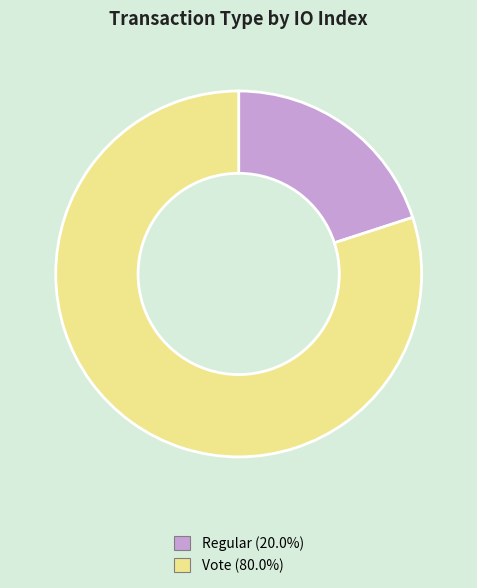

Is there any slice that represents more than half of the pie?

Yes